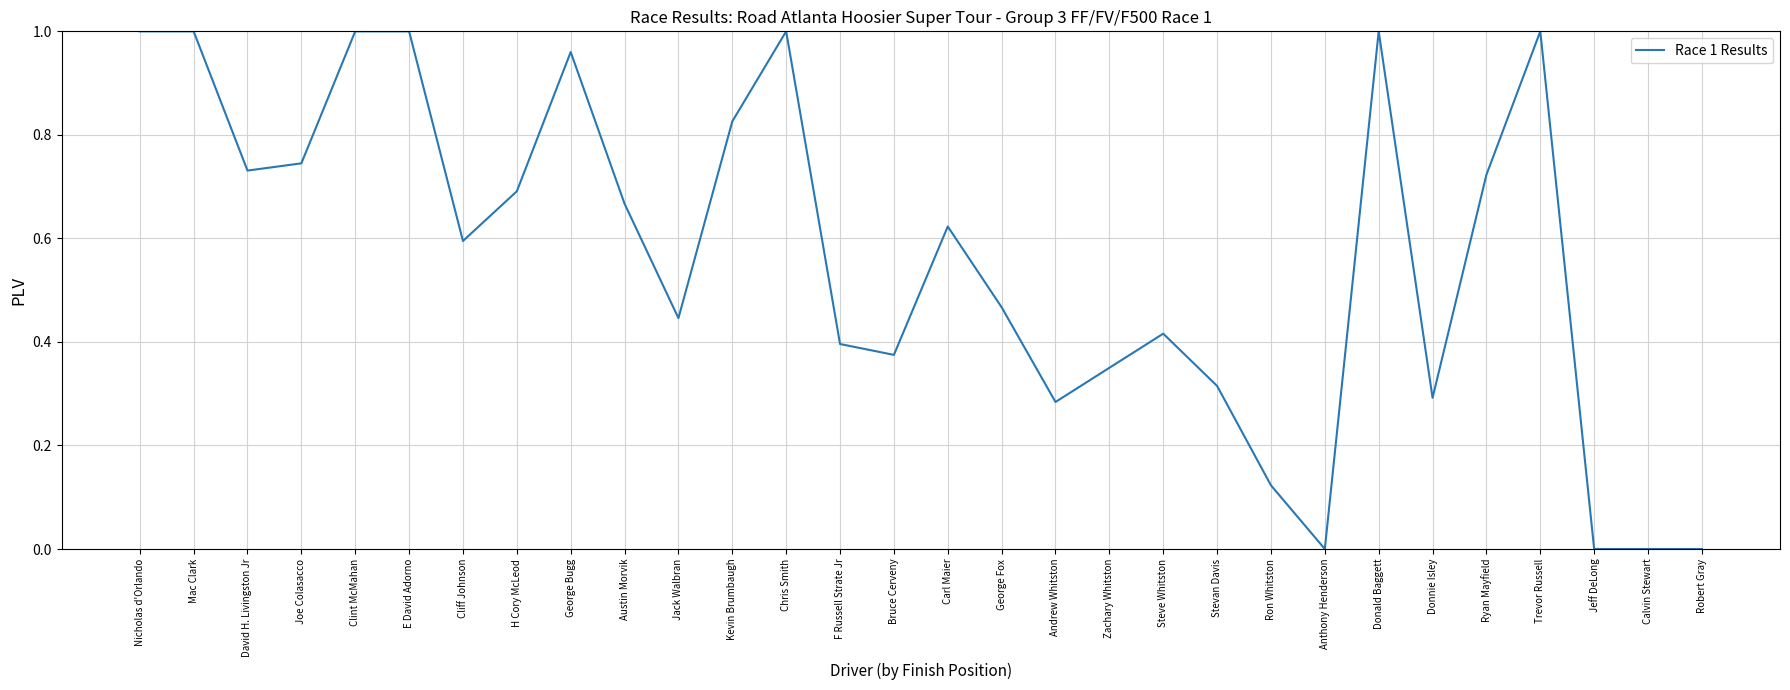

The chart shows a value of 0.6 at Cliff Johnson. True or false?

True